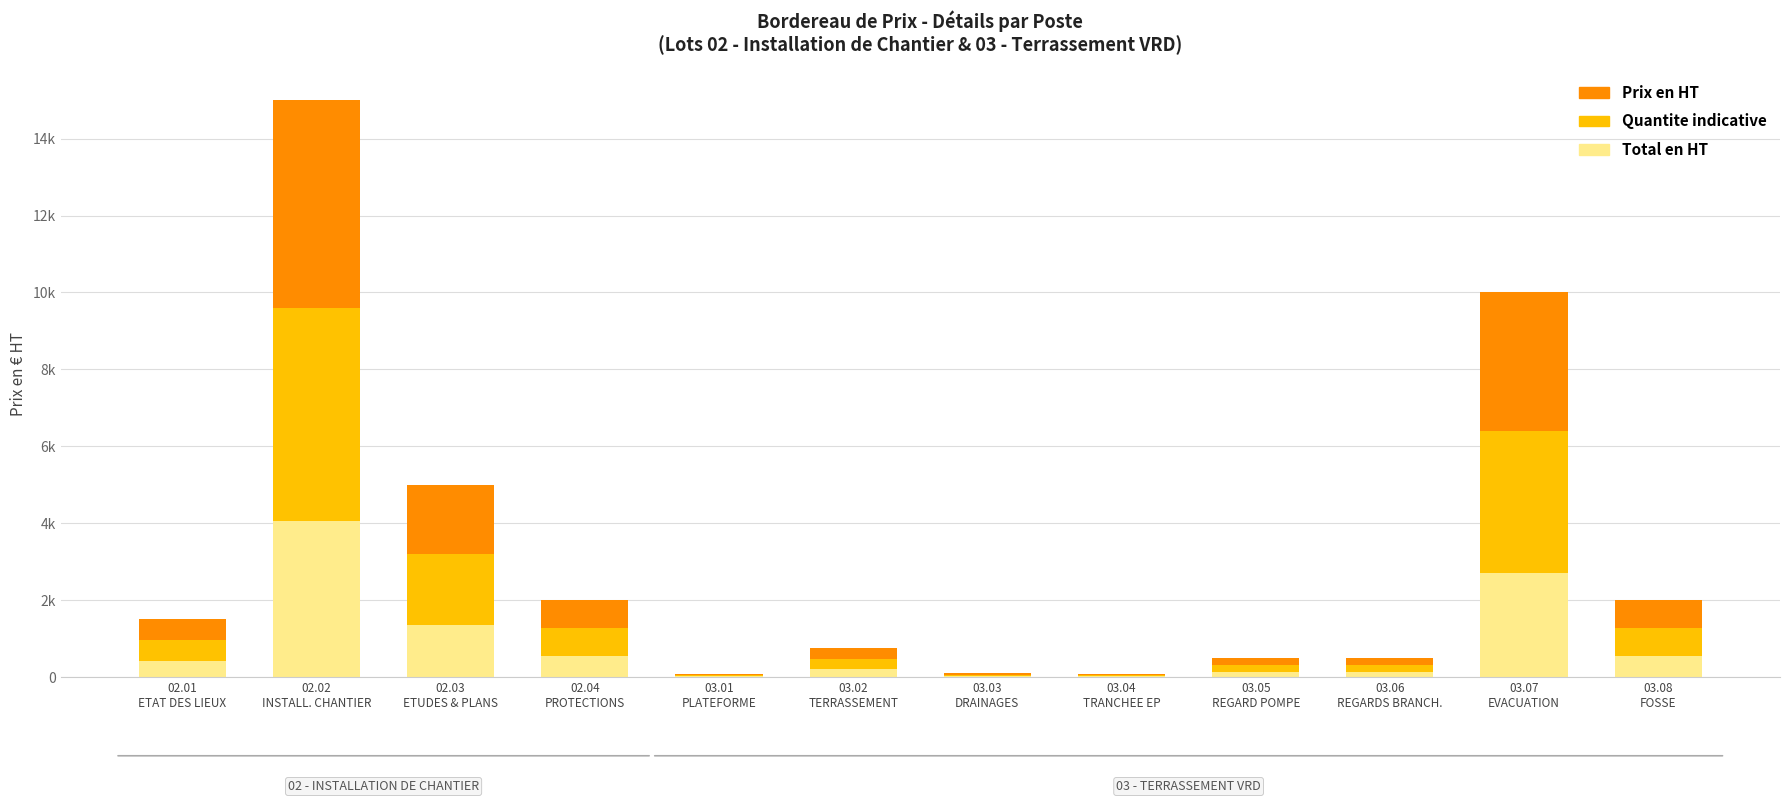

What position from the right is 02.02
INSTALL. CHANTIER?

11